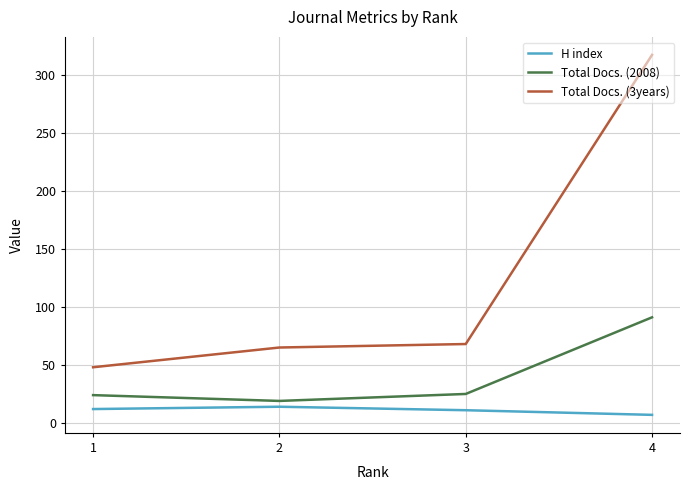

The value of Total Docs. (2008) at 4 is 91. True or false?

True